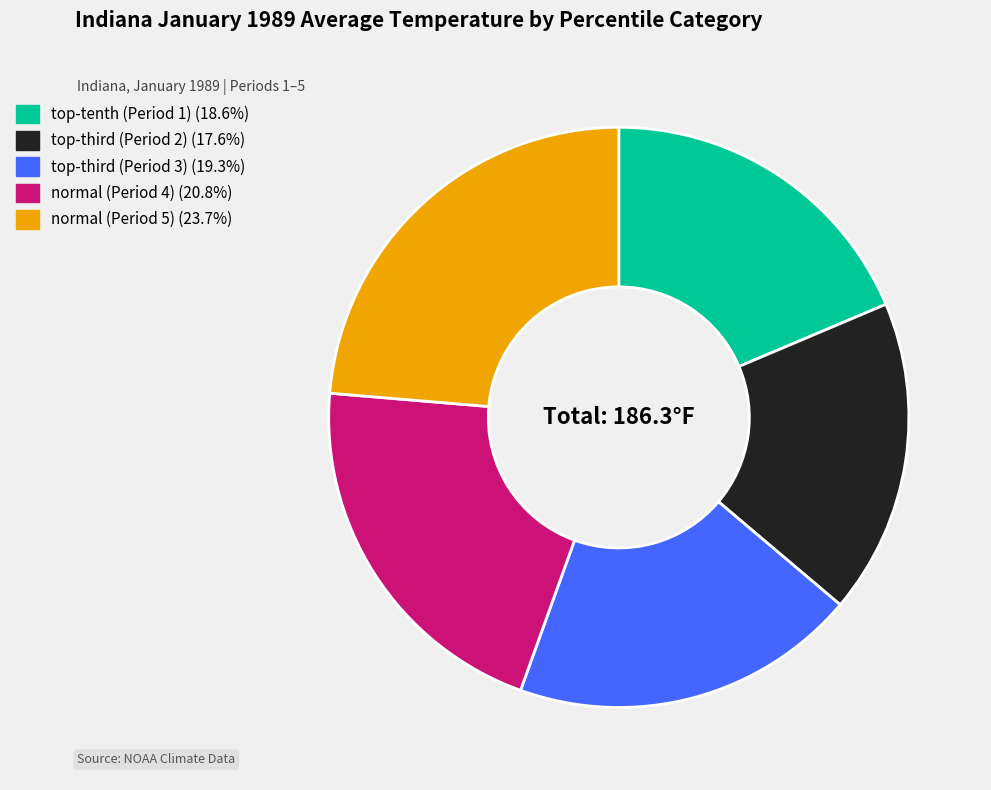

How many slices are in this pie chart?

5